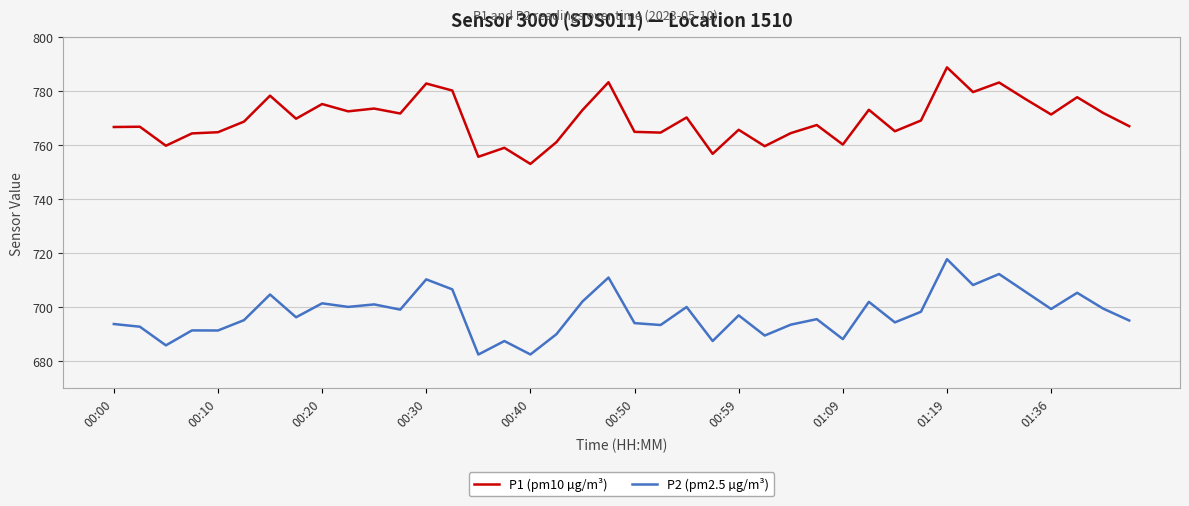

What is the highest value of the P2 (pm2.5 µg/m³) series?

717.9